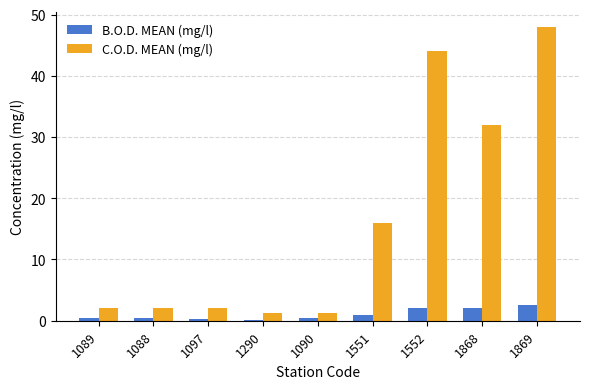

Is the value of C.O.D. MEAN (mg/l) at 1552 greater than the value of B.O.D. MEAN (mg/l) at 1868?

Yes